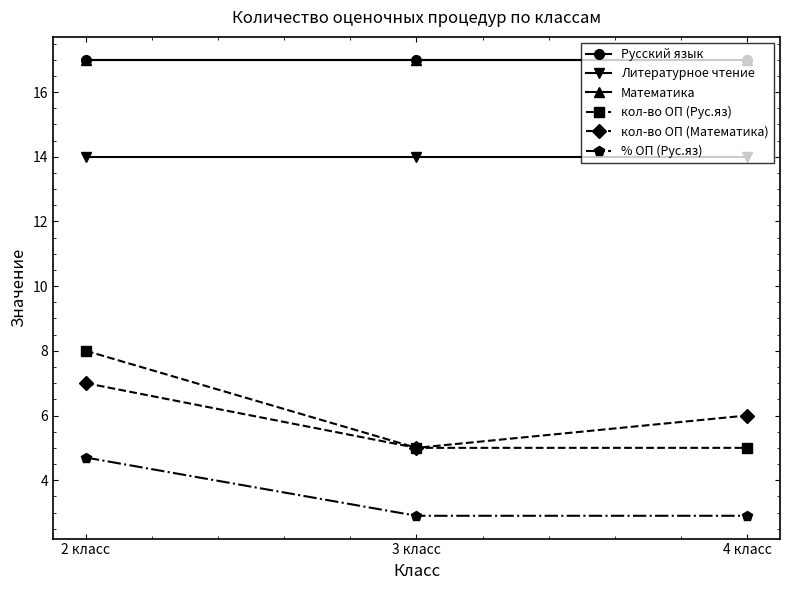

Is this an area chart (filled region under the line)?

No